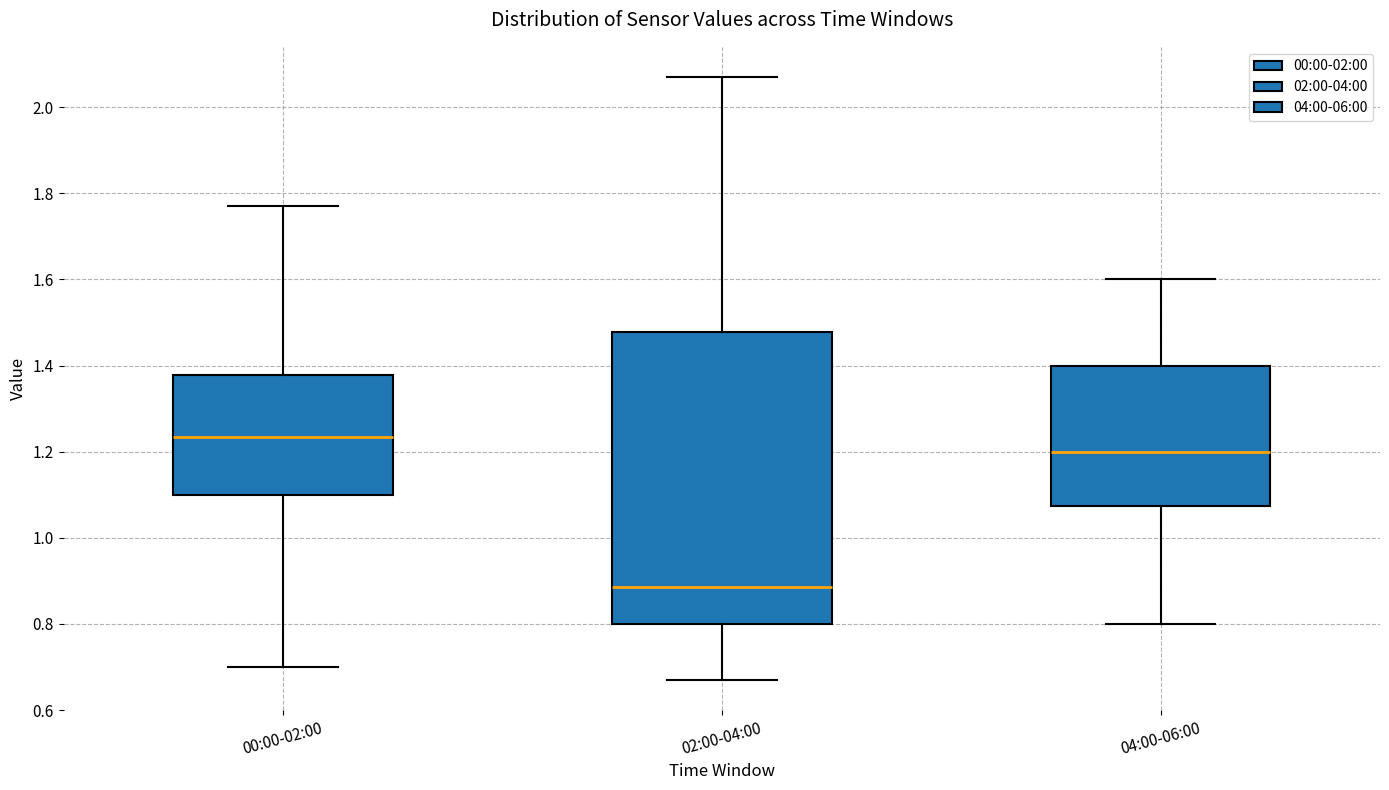

Which box has the highest median line?

00:00-02:00